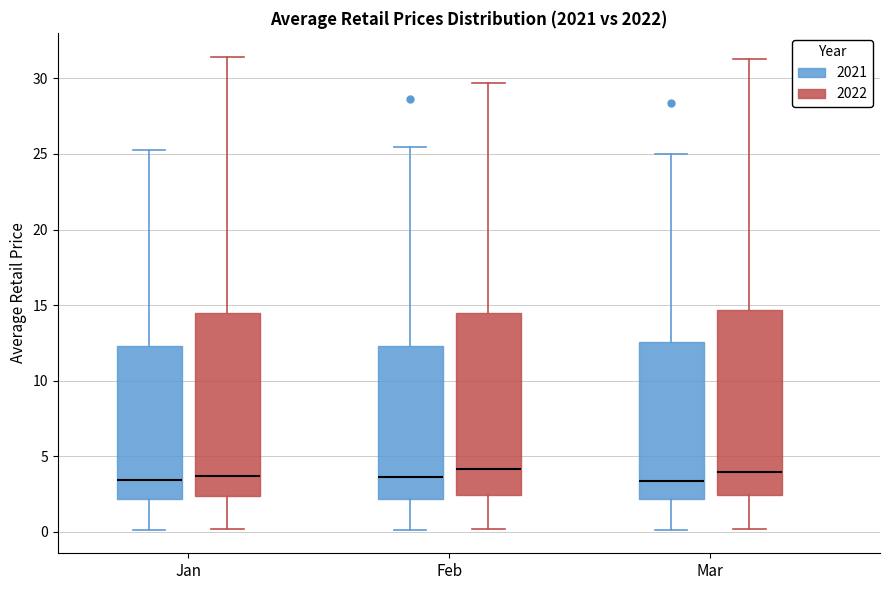

Reading left to right, read every box against the y-axis: the position of its median line, the range the box covers, and the ends of its whiskers. The values are not printed on the chart, so give them approximately, as read against the axis.

Jan (2021): median 3.5, box 2.0 to 12.5, whiskers 0.0 to 25.5
Jan (2022): median 3.5, box 2.5 to 14.5, whiskers 0.0 to 31.5
Feb (2021): median 3.5, box 2.0 to 12.5, whiskers 0.0 to 25.5
Feb (2022): median 4.0, box 2.5 to 14.5, whiskers 0.0 to 29.5
Mar (2021): median 3.5, box 2.0 to 12.5, whiskers 0.0 to 25.0
Mar (2022): median 4.0, box 2.5 to 14.5, whiskers 0.0 to 31.5